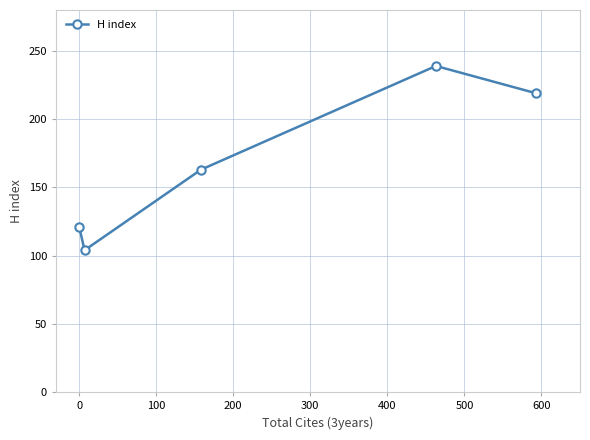

What is the minimum value shown in the chart?

104